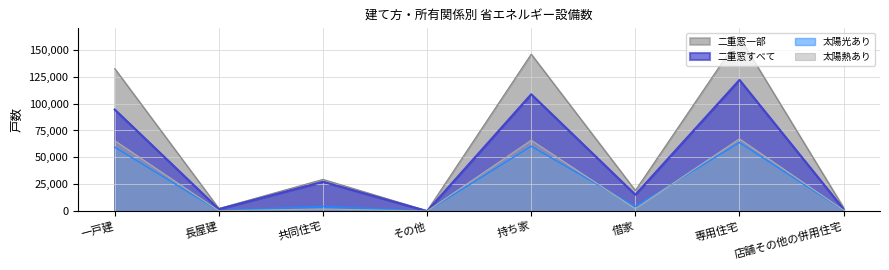

At which category does 太陽光あり reach its first local valley?

長屋建